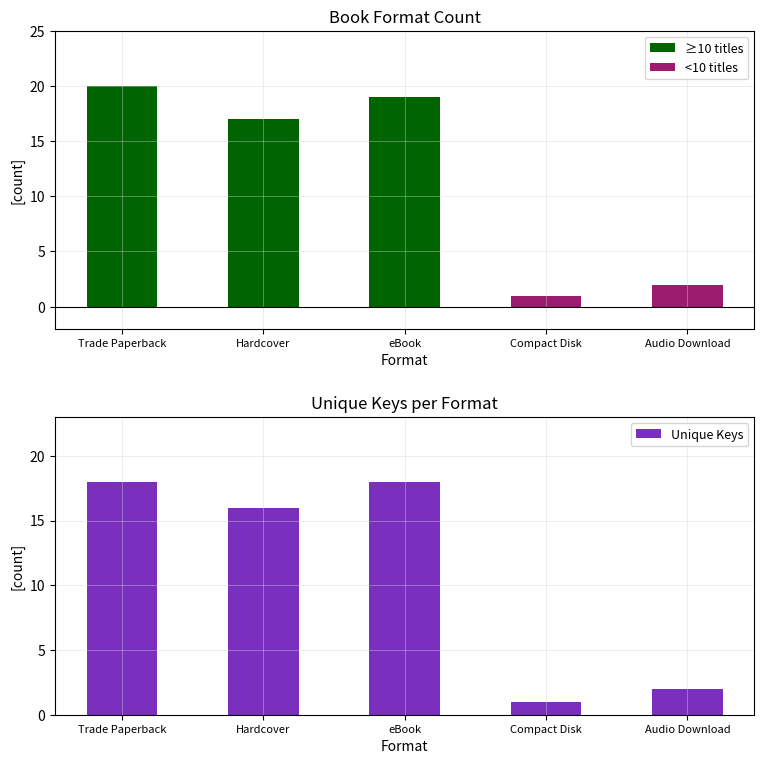

What is the minimum value shown in the chart?

1